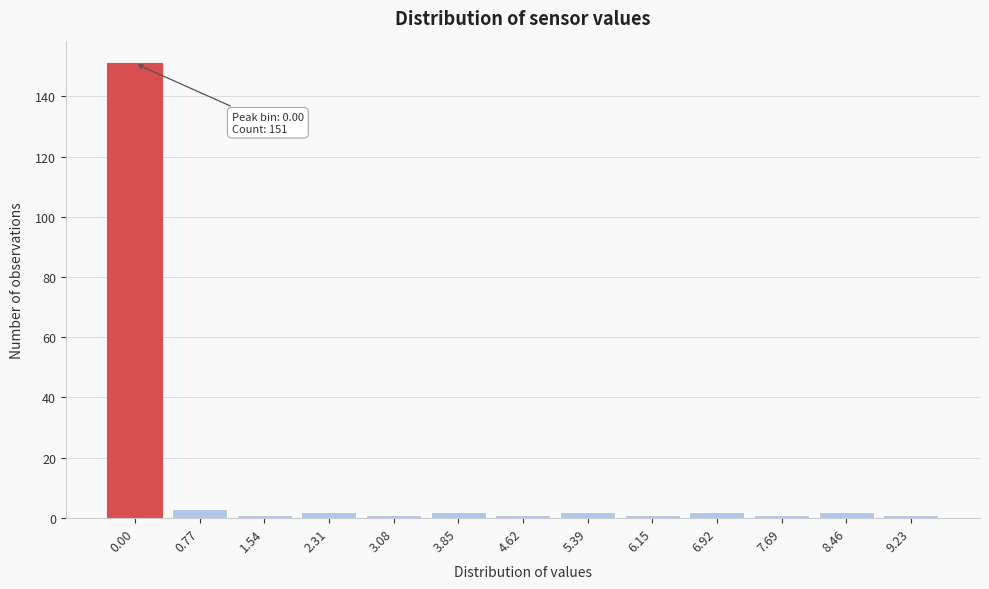

Reading right to left, transcribe all the data shown in this chart.

9.23=1	8.46=2	7.69=1	6.92=2	6.15=1	5.39=2	4.62=1	3.85=2	3.08=1	2.31=2	1.54=1	0.77=3	0.00=151